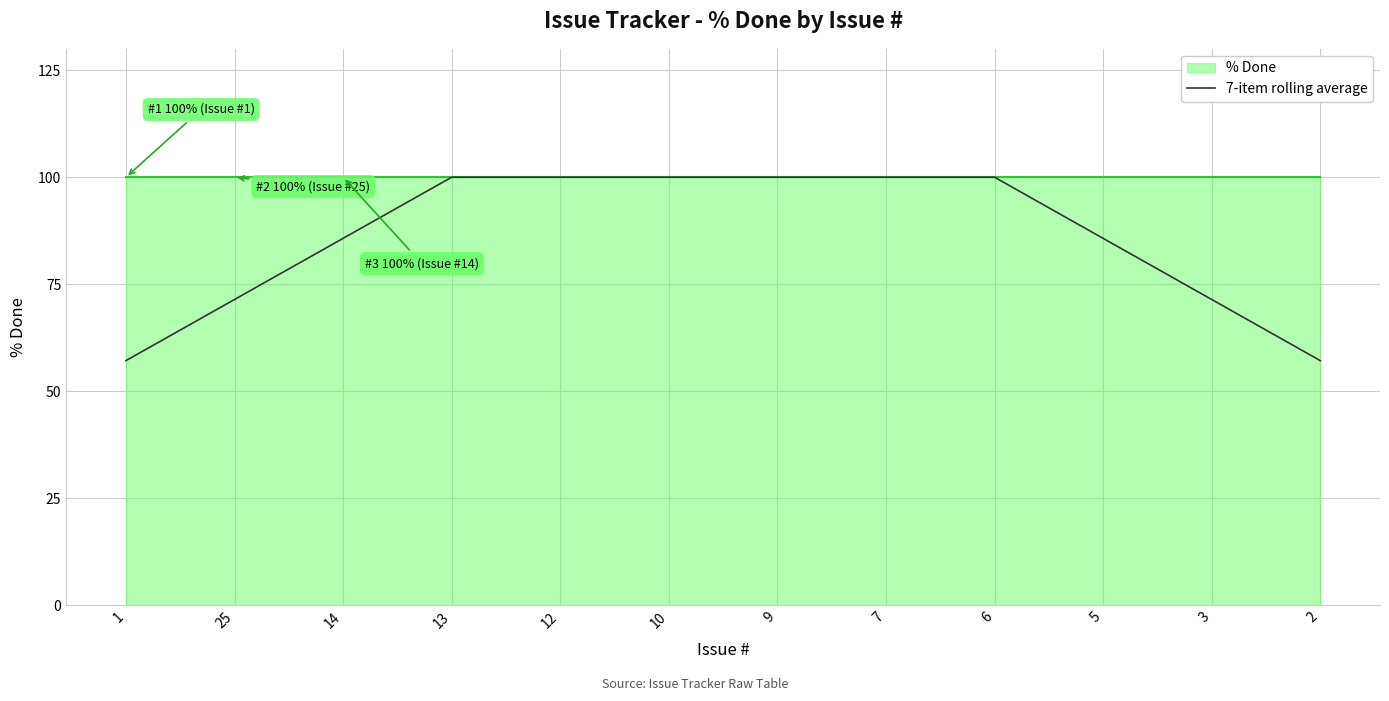

The chart shows a value of 100.0 at 7. True or false?

True